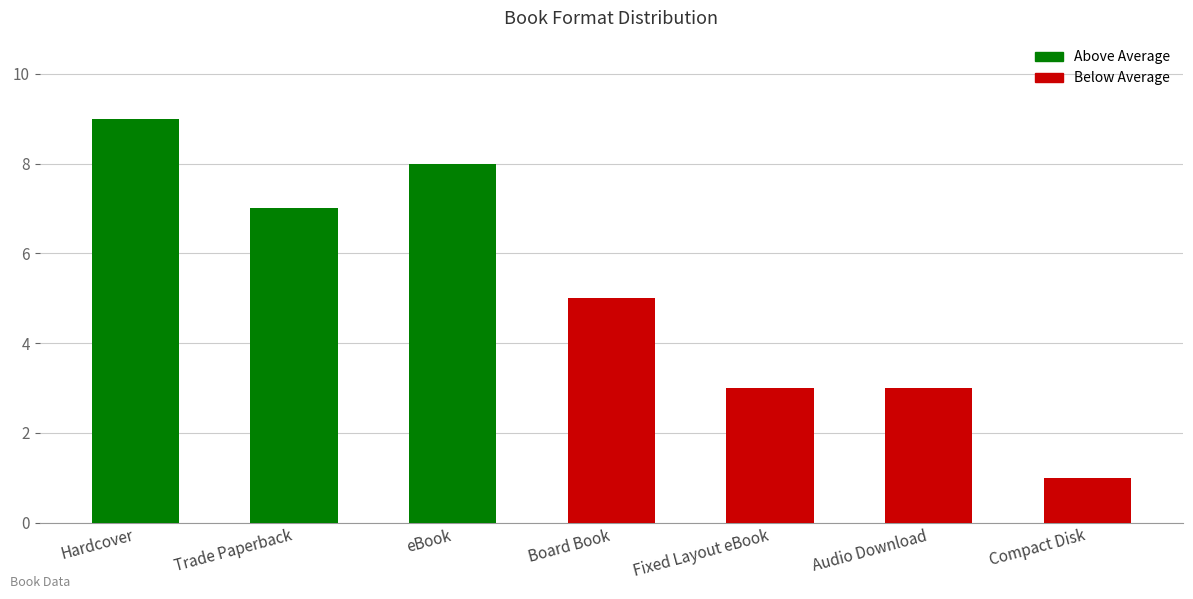

At which category does the chart reach its peak across all series?

Hardcover